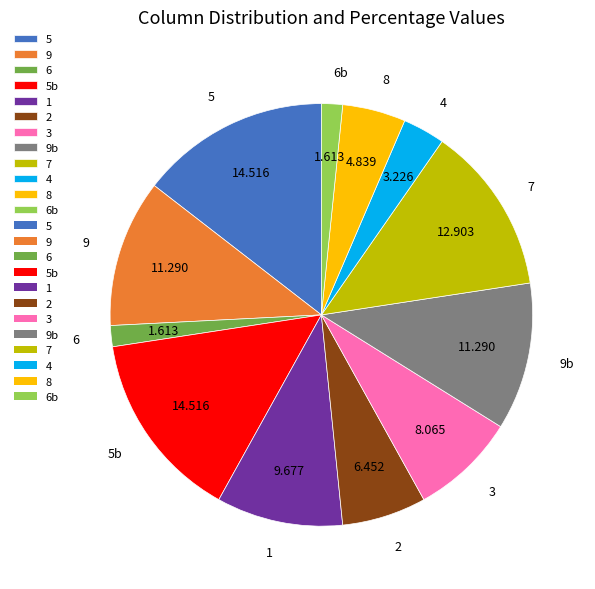

Does 5 account for over 50% of the chart?

No